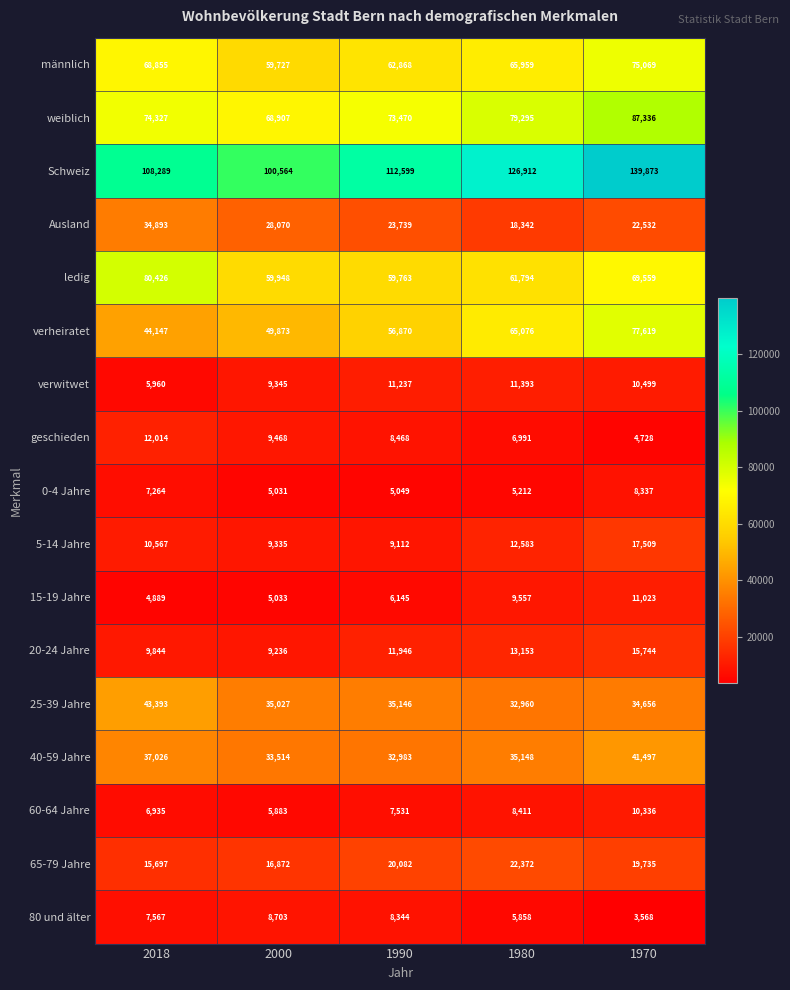

The geschieden series shows 4728 at 1970. True or false?

True